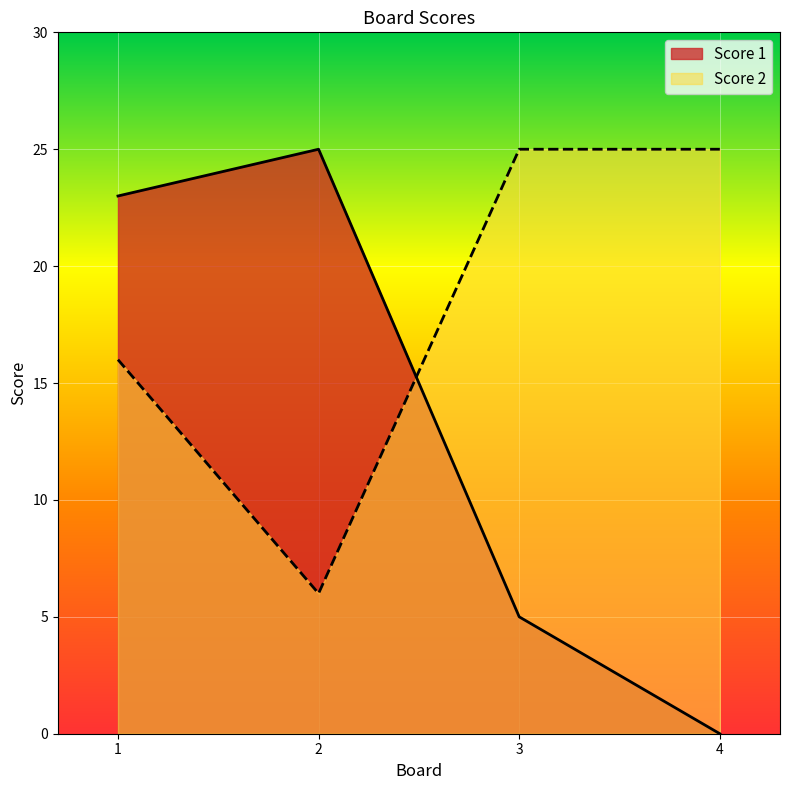

How many values in the Score 1 series are below 23?

2